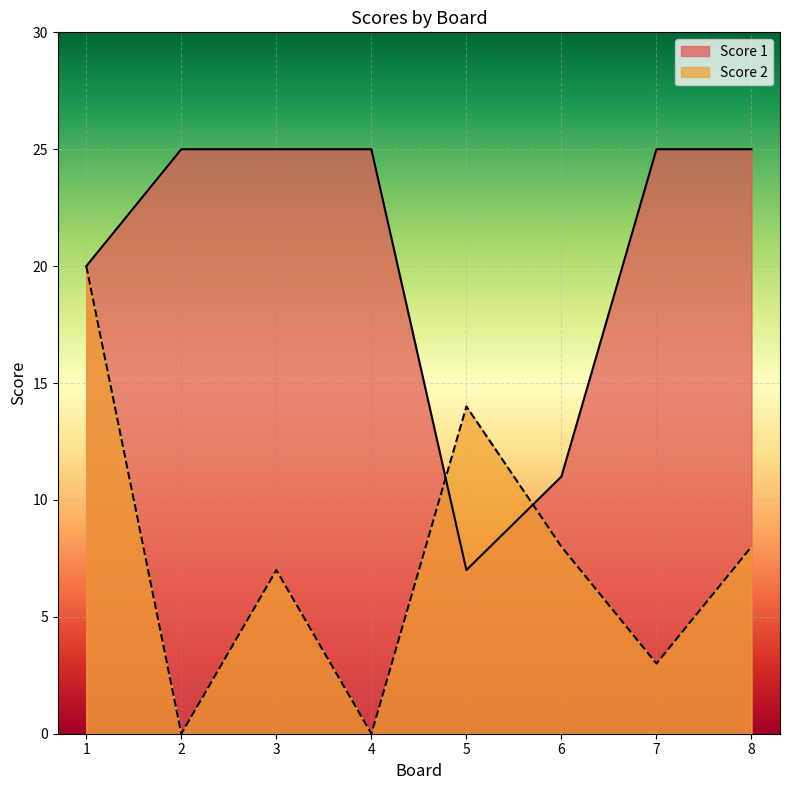

Where is the first local minimum for Score 1?

5